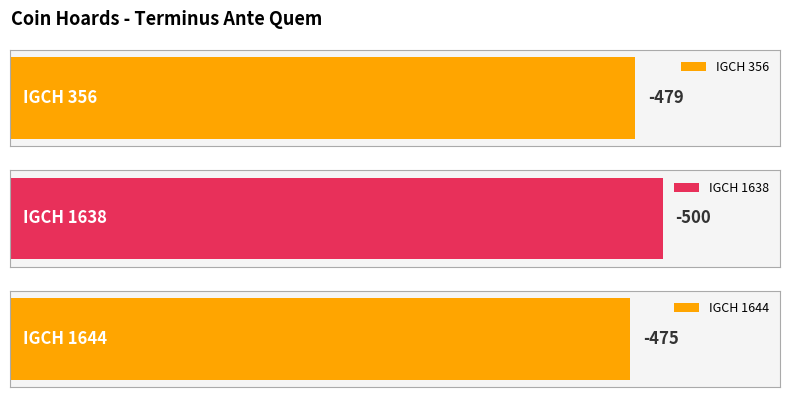

How many values are between -500 and -475?

3